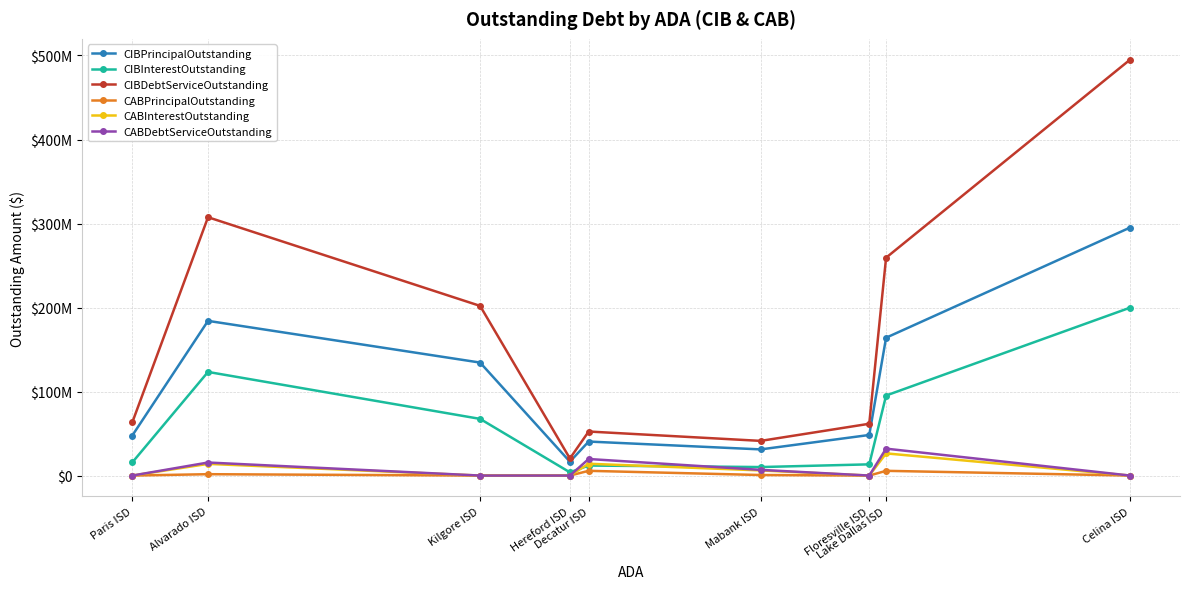

The value of CIBPrincipalOutstanding at Alvarado ISD is 322210737.6. True or false?

False